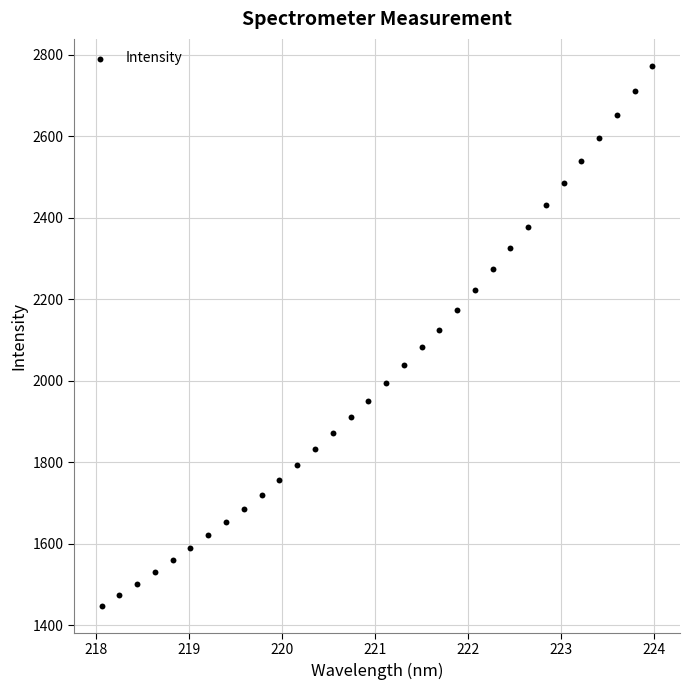

What is the range of X values (max minus min)?

5.9